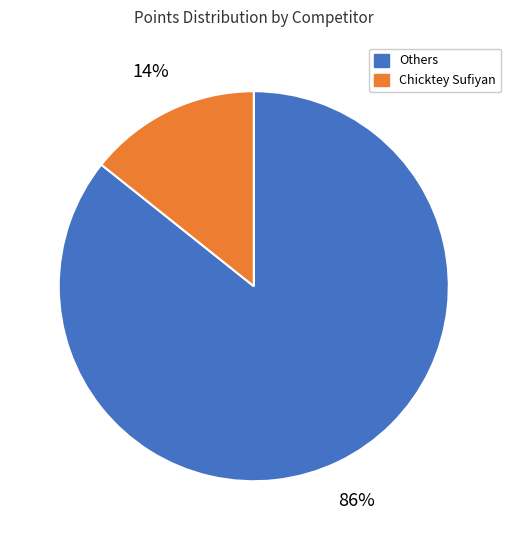

Combined, do Others and Chicktey Sufiyan account for over 50%?

Yes